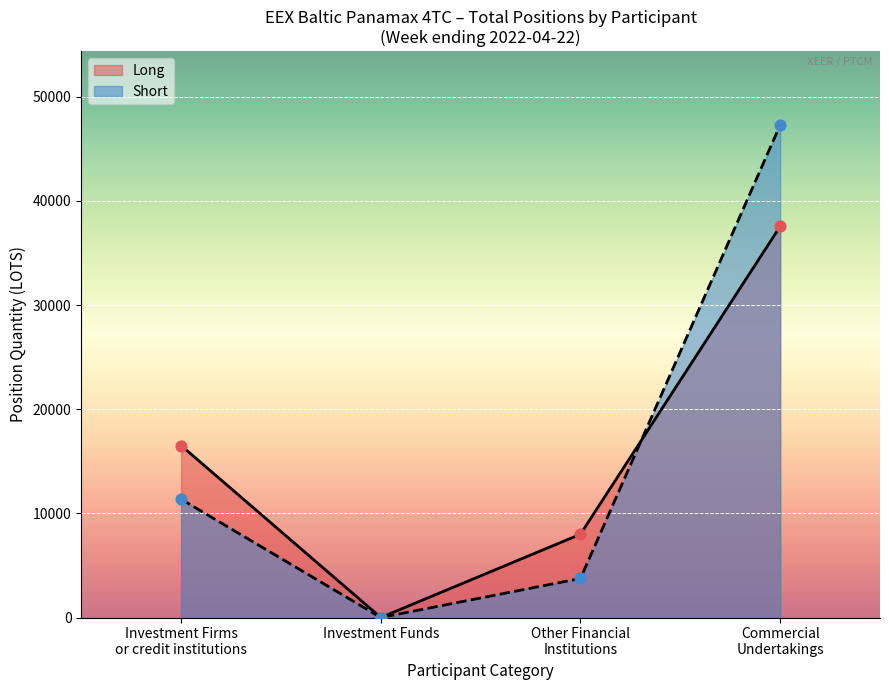

What are all the series names shown in the legend?

Long, Short